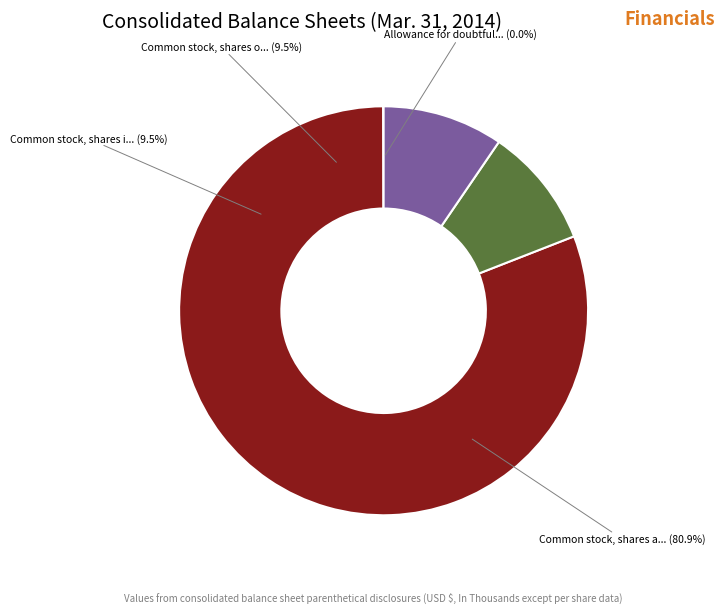

How many segments does this pie chart have?

4